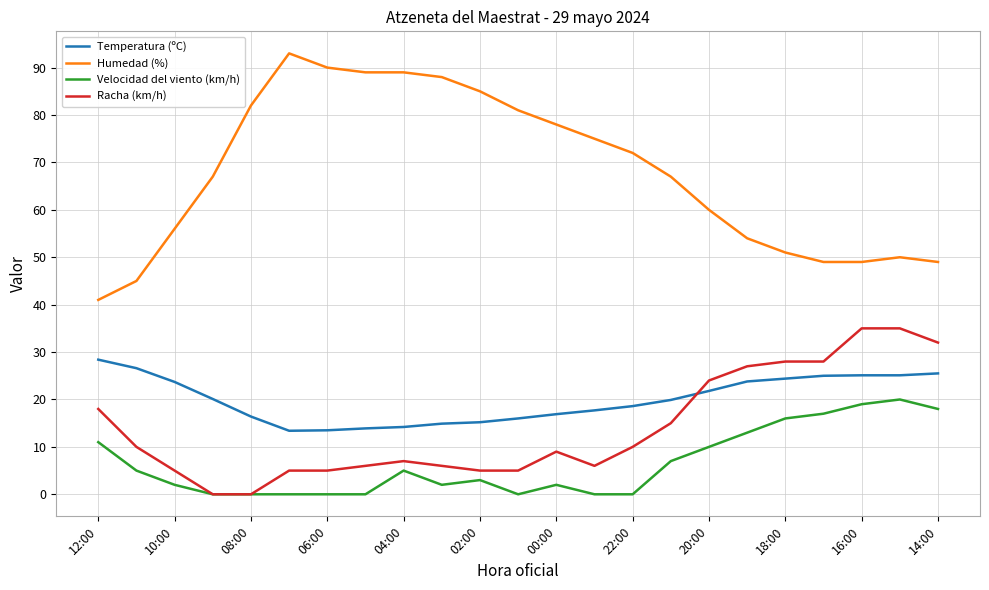

True or false: Temperatura (ºC) and Velocidad del viento (km/h) intersect in this chart.

False